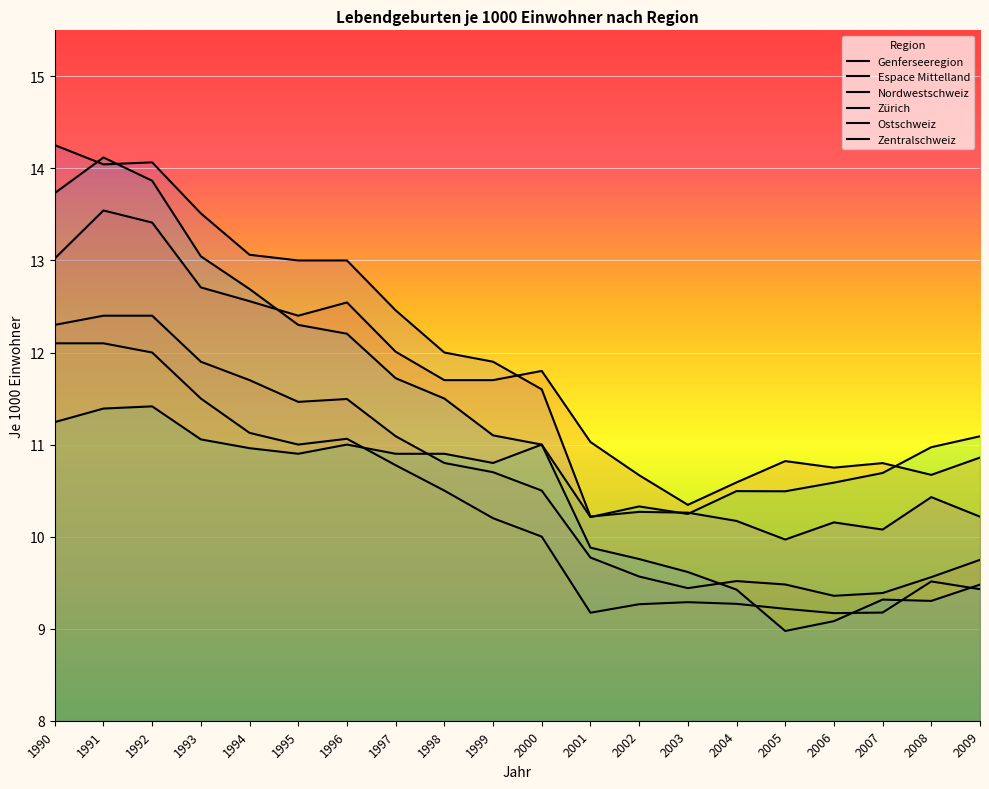

At 2002, list the series in order from largest to smallest.

Genferseeregion, Zürich, Zentralschweiz, Ostschweiz, Espace Mittelland, Nordwestschweiz